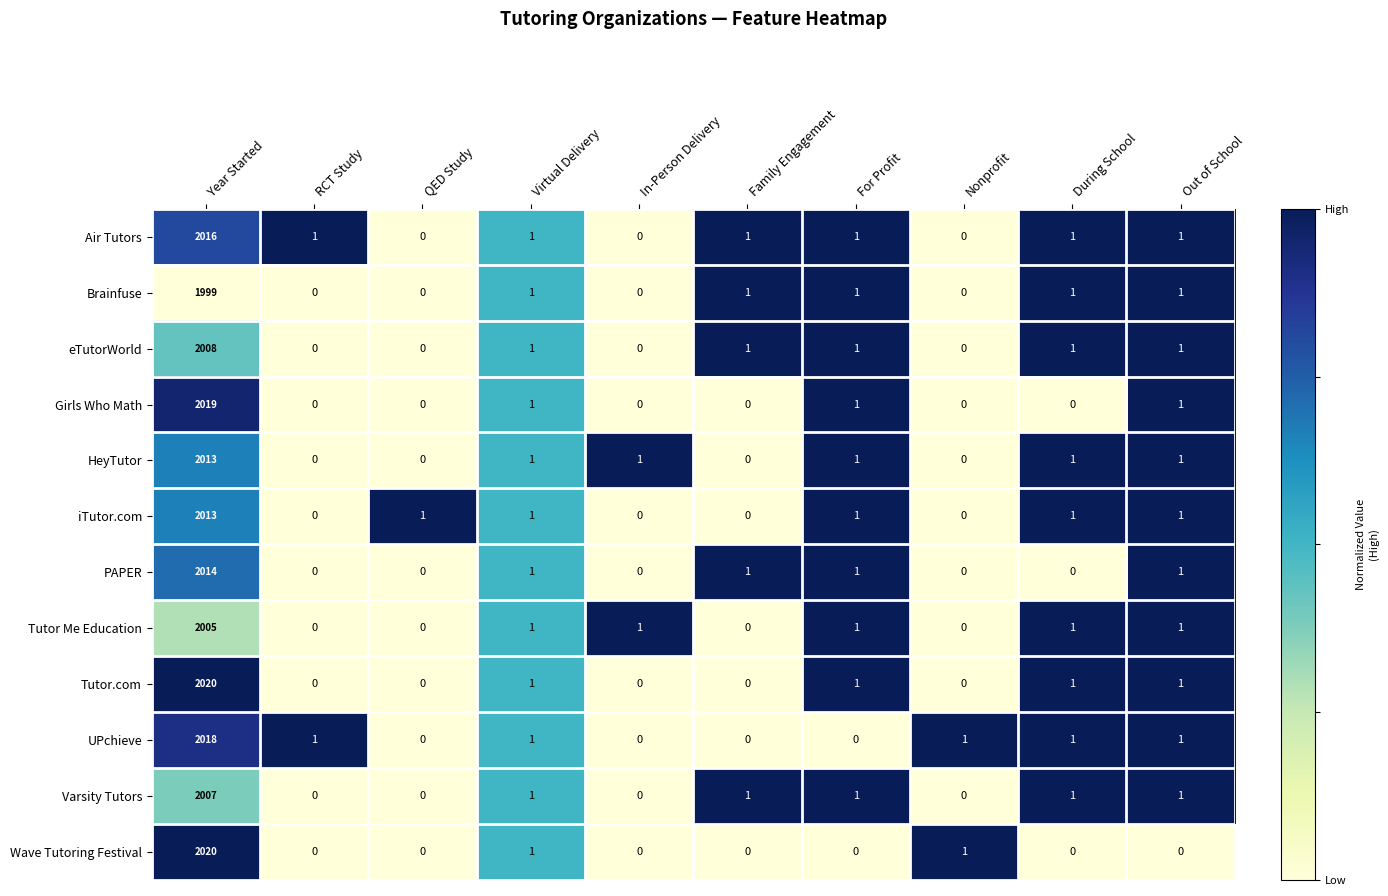

True or false: Brainfuse has a value of 1 at Virtual Delivery.

True